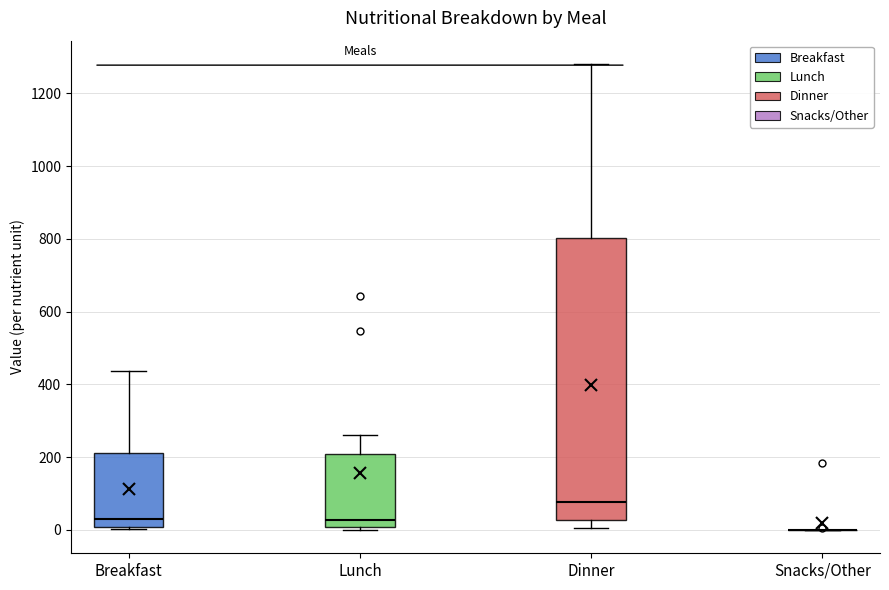

Reading left to right, transcribe this box plot: for each box, give where its median line is, the range the box spans, and where its two whiskers end, as read against the y-axis. The values are not printed on the chart, so give them approximately, as read against the axis.

Breakfast: median 40, box 0 to 220, whiskers 0 (just below the box's lower edge) to 440
Lunch: median 20, box 0 to 200, whiskers 0 (just below the box's lower edge) to 260
Dinner: median 80, box 20 to 800, whiskers 0 to 1280
Snacks/Other: box collapsed to a line at 0, whiskers 0 to 0